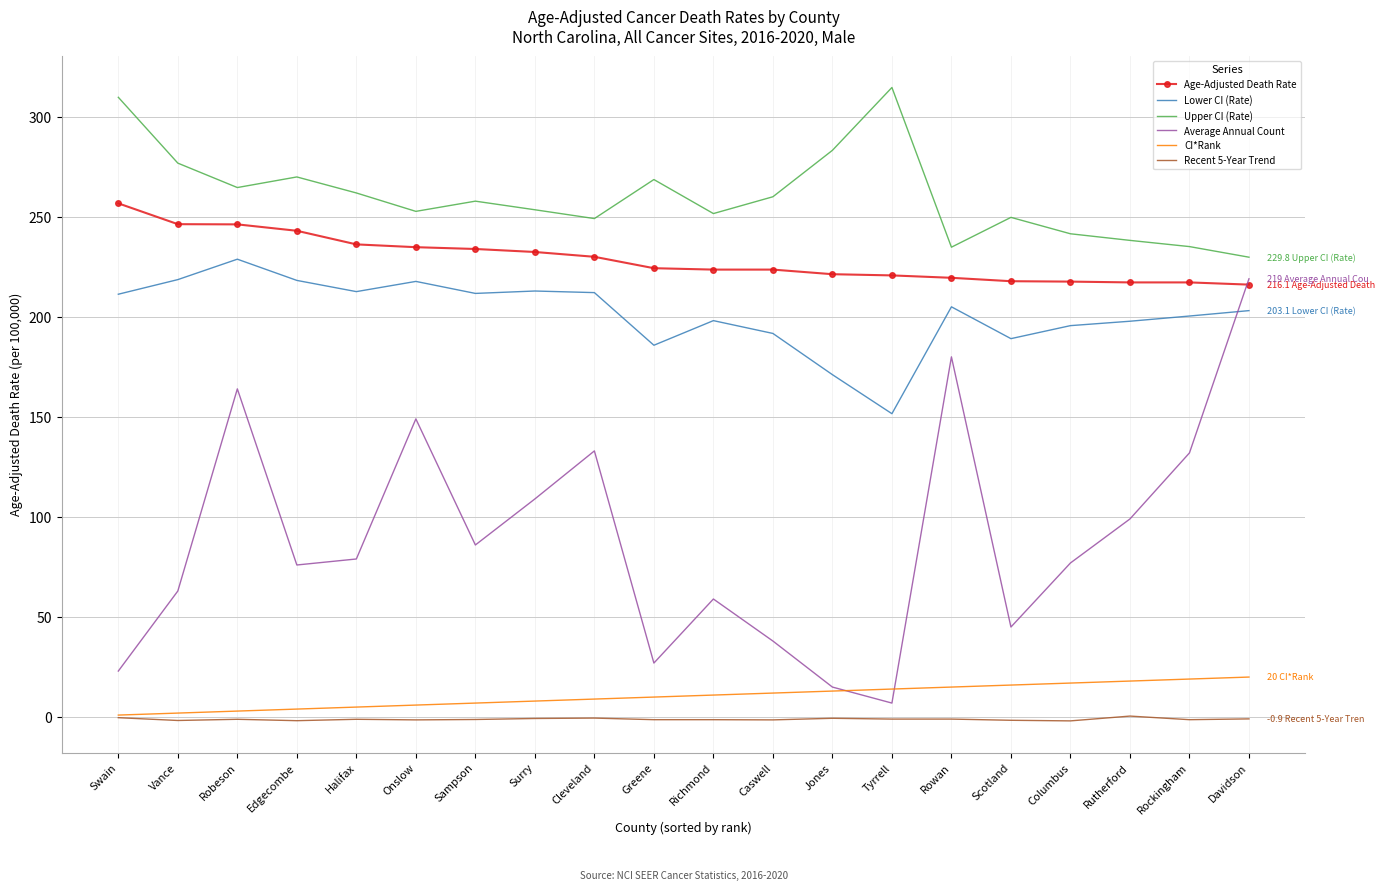

How many interior local peaks does the Upper CI (Rate) series have?

5